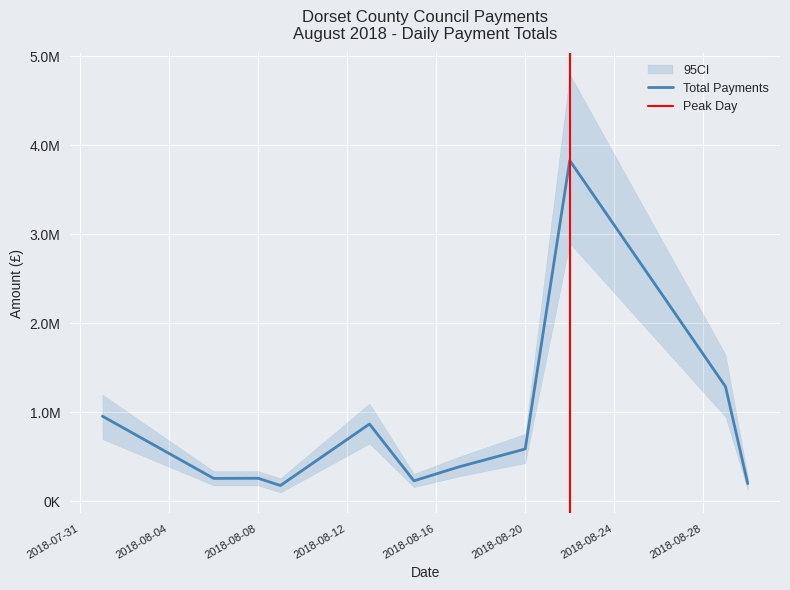

How many lines are shown in the chart?

1